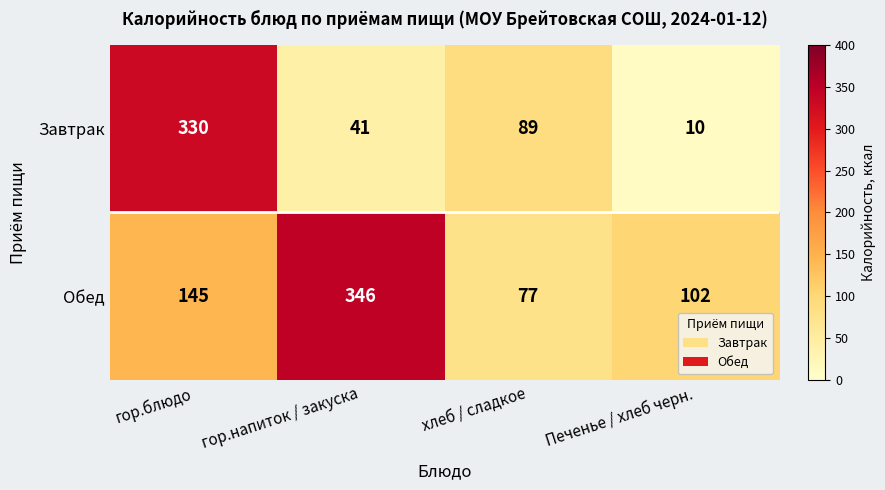

The Обед series shows 99 at гор.напиток / закуска. True or false?

False